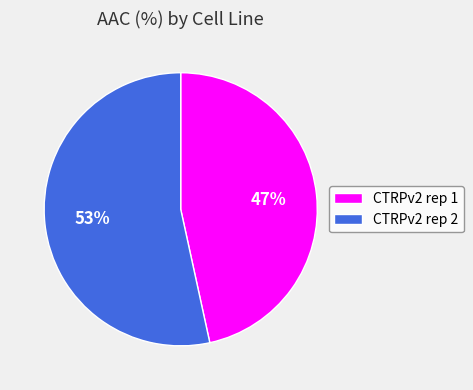

Combined, do CTRPv2 rep 1 and CTRPv2 rep 2 account for over 50%?

Yes